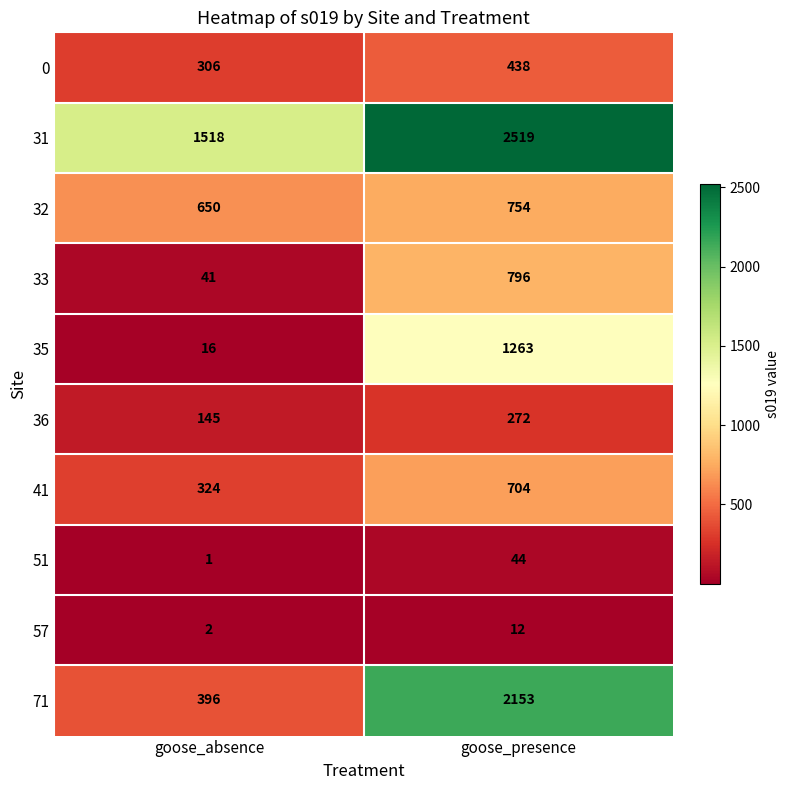

Count the number of data series in this chart.

10